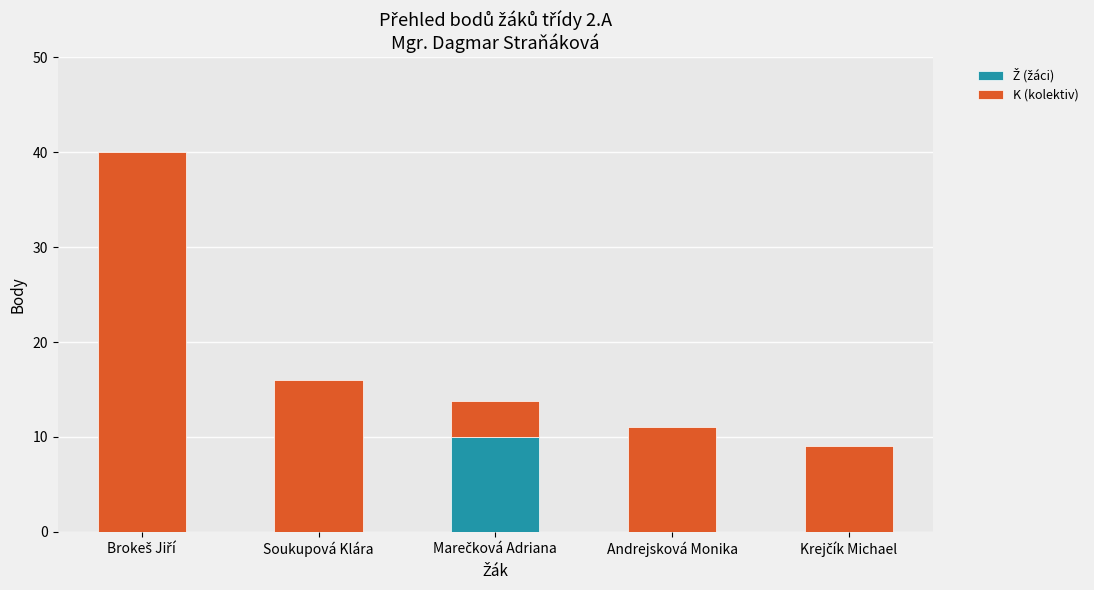

What is the total value across all series at Andrejsková Monika?

11.0